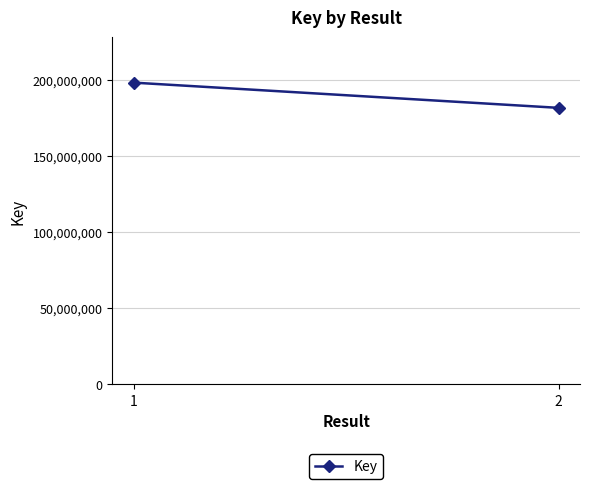

List the labels in order of value, largest first.

1, 2